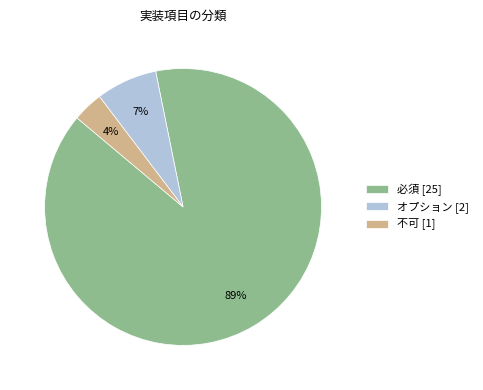

Between 必須 [25] and 不可 [1], which is larger?

必須 [25]